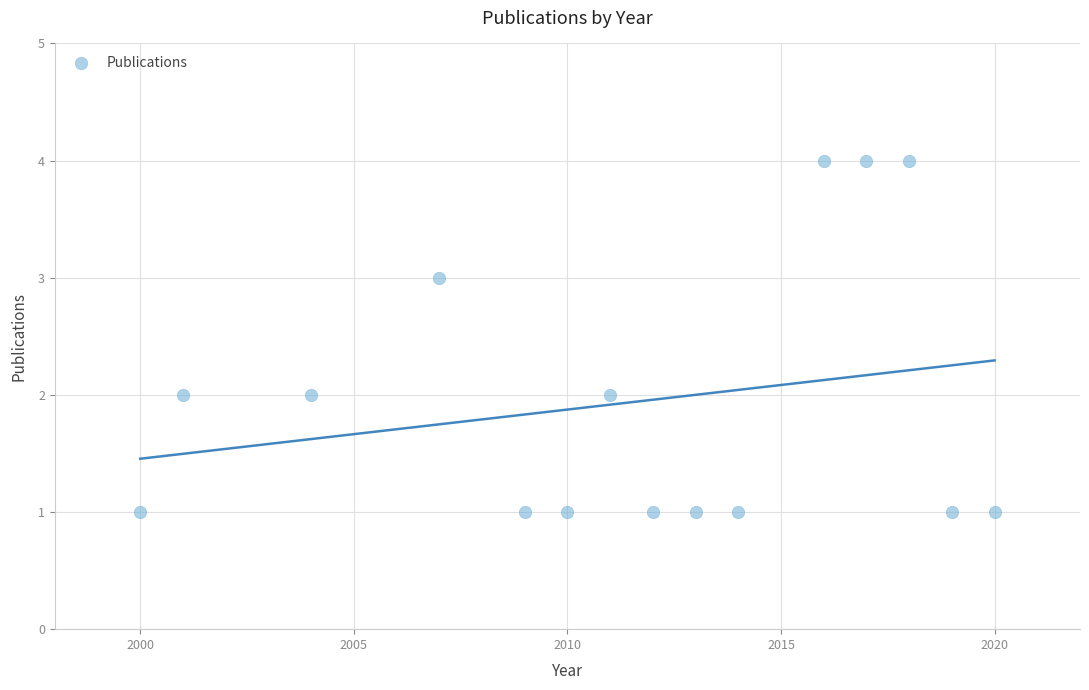

What is the range of X values (max minus min)?

20